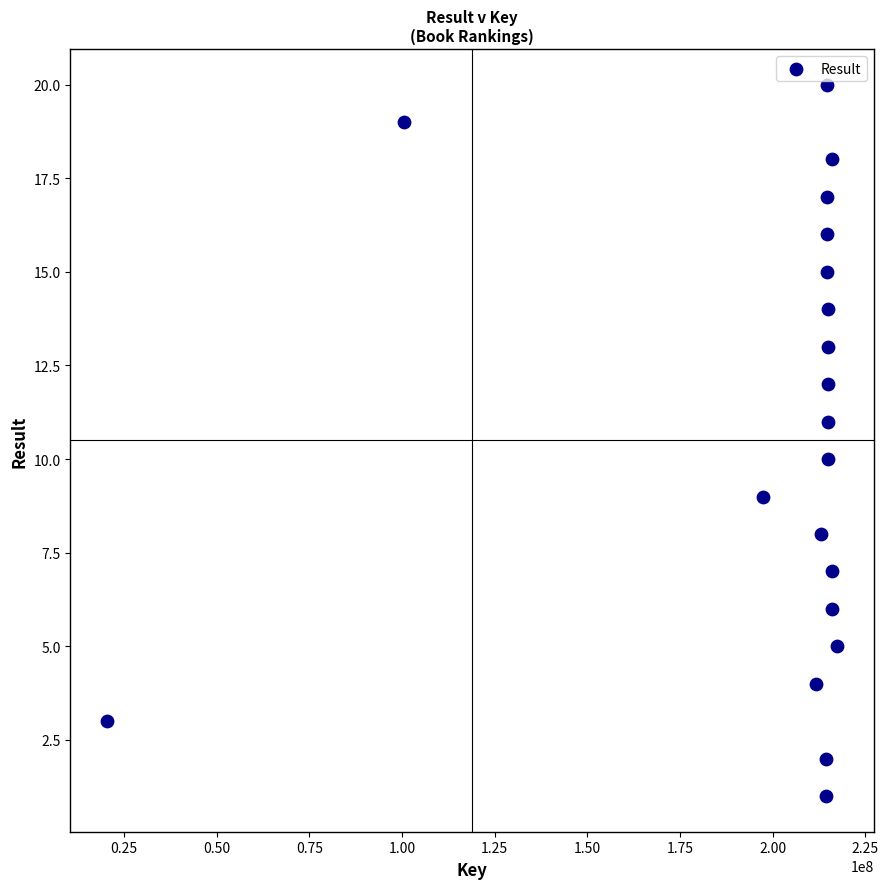

What is the range of X values (max minus min)?

197017798